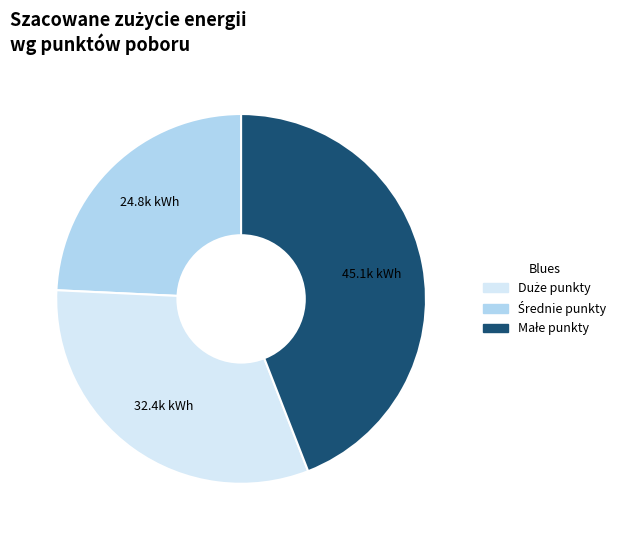

Is there a majority slice in this chart?

No